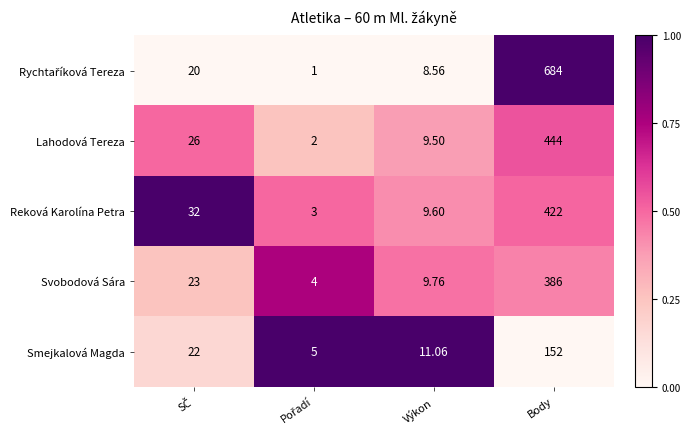

Which category has the highest value in the Smejkalová Magda series?

Body